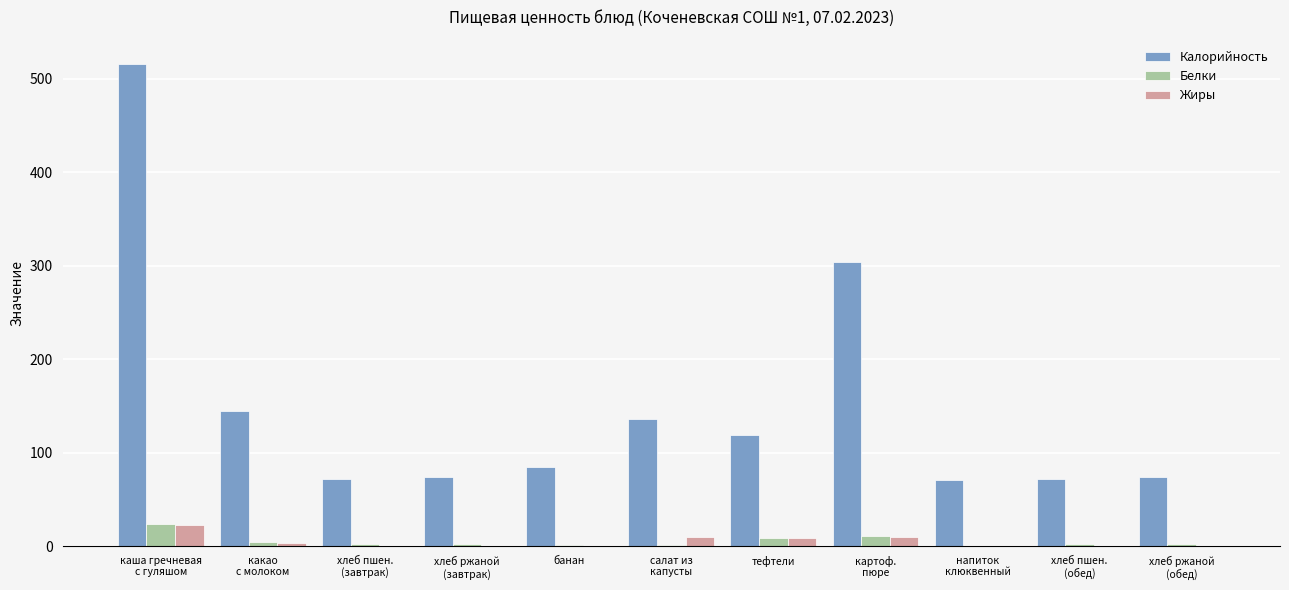

Is the value of Белки at тефтели greater than the value of Калорийность at тефтели?

No